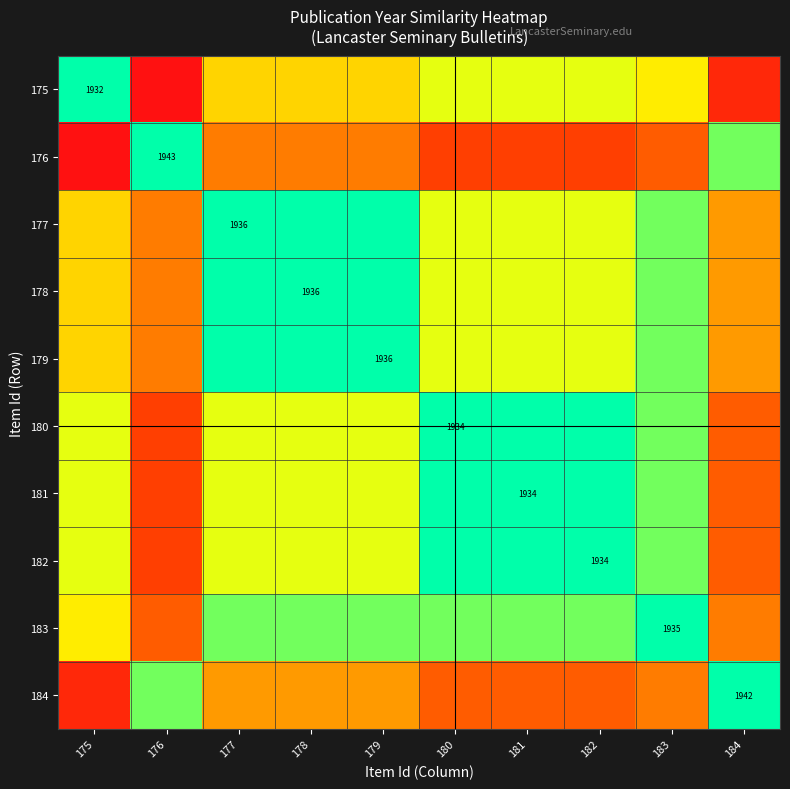

At 181, list the series in order from smallest to largest.

176, 184, 175, 177, 178, 179, 183, 180, 181, 182